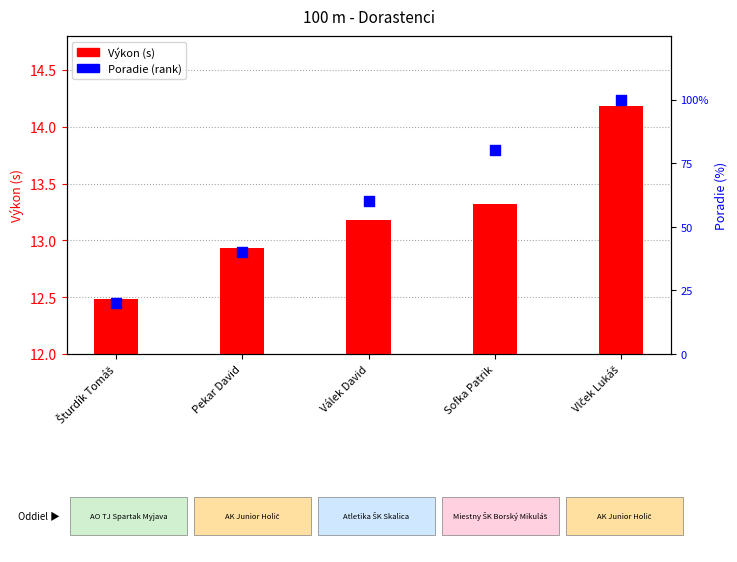

Which series reaches the maximum Y coordinate?

Poradie (rank)